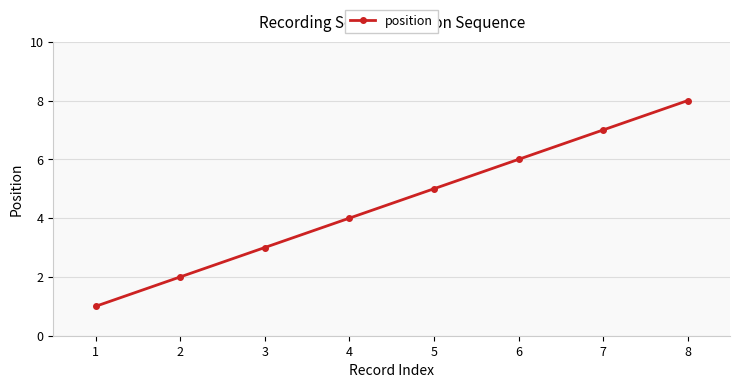

Does the chart have visible grid lines?

Yes